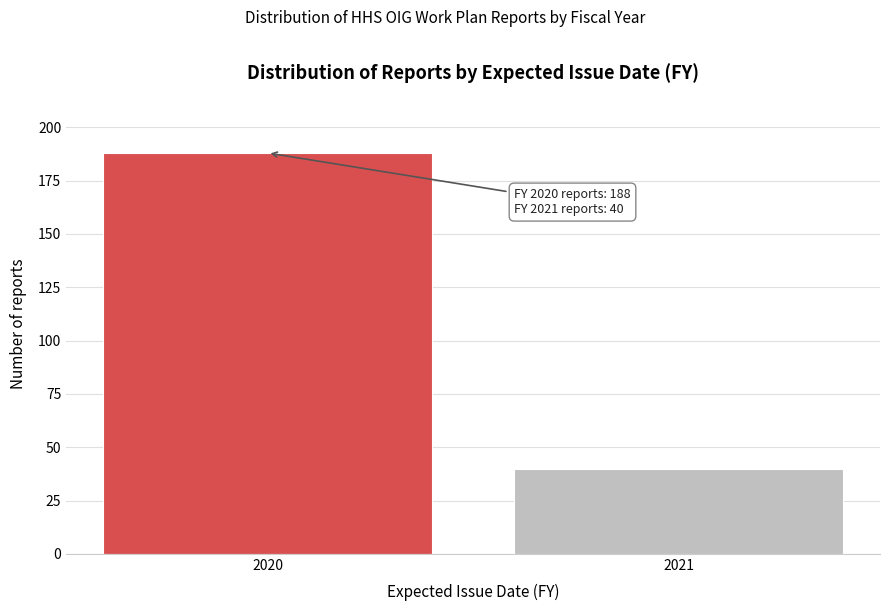

Reading left to right, list all the values displayed in this chart.

2020=188	2021=40